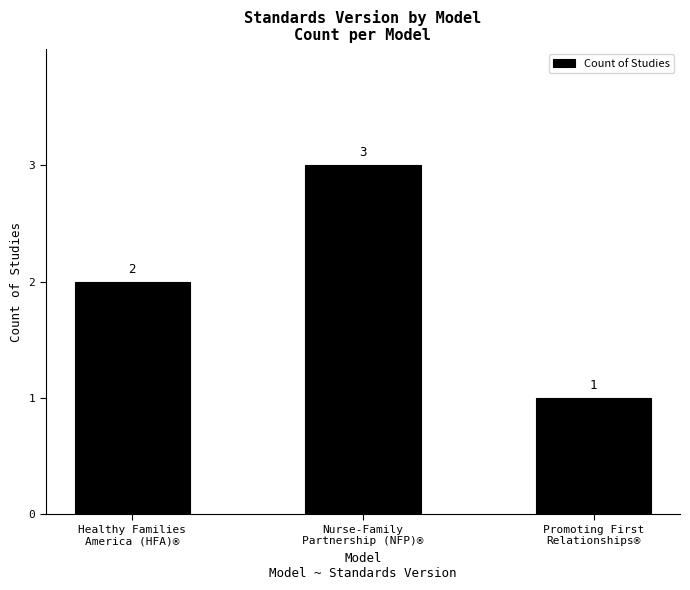

How many values are between 1 and 3?

3